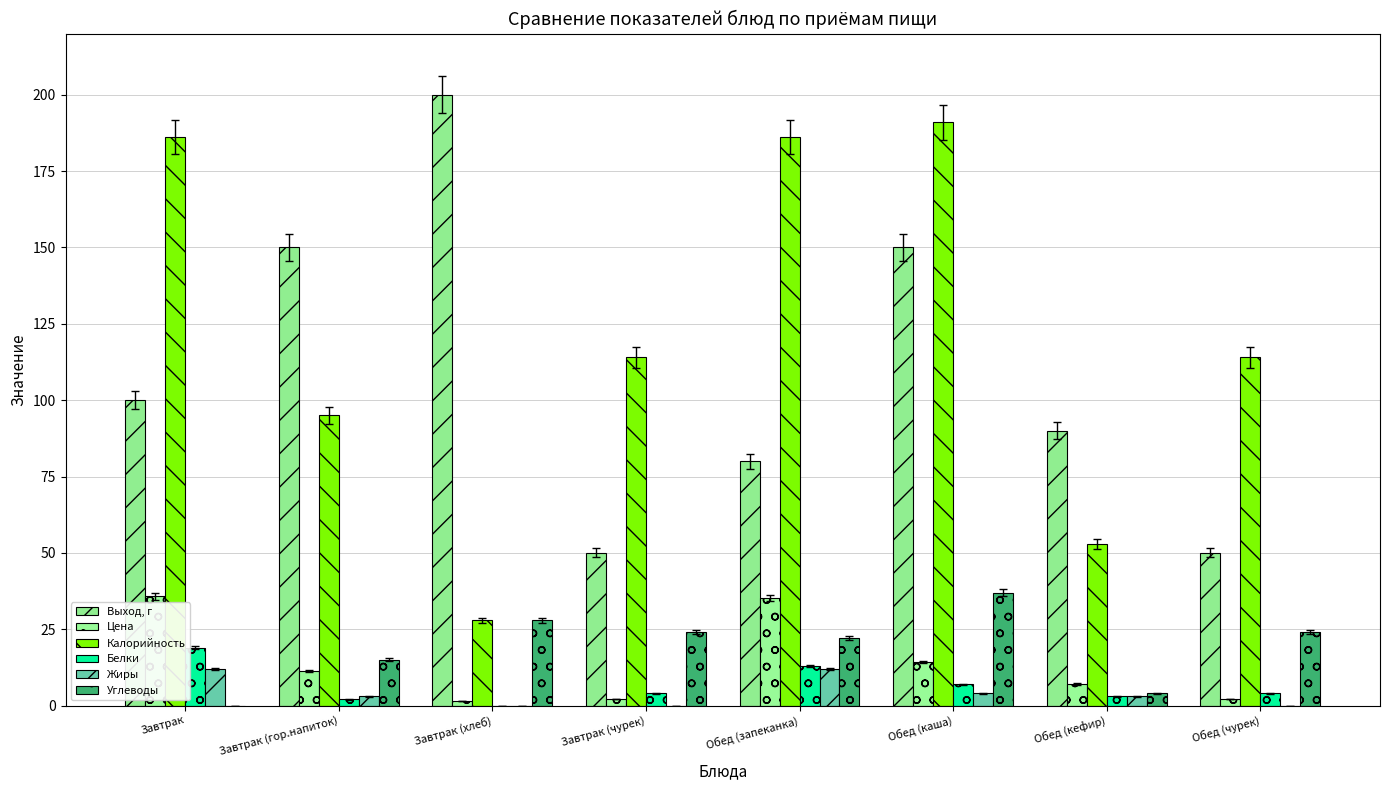

Is it true that Калорийность equals 54.5 at Обед (чурек)?

False